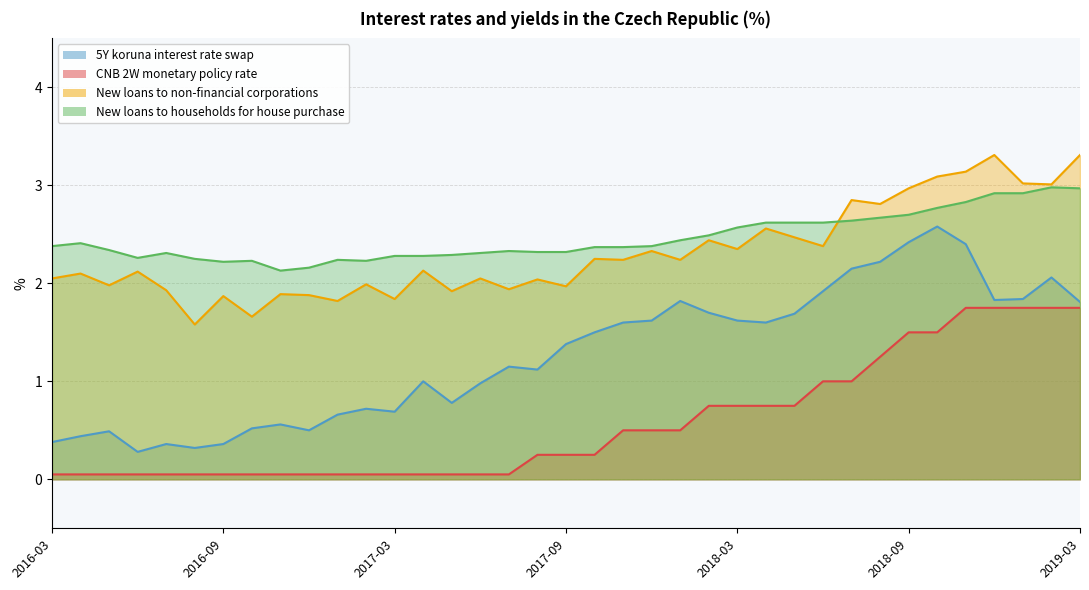

Which series has the largest total across all categories?

New loans to households for house purchase